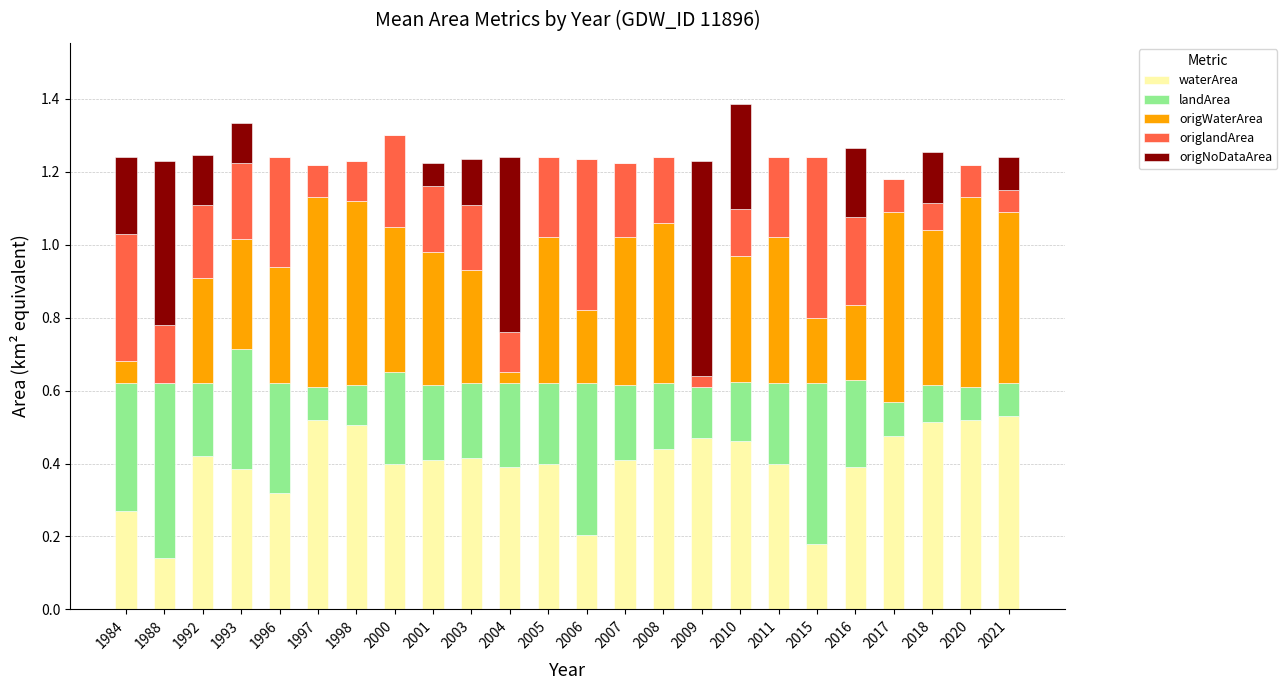

What is the total value across all series at 2016?

1.3